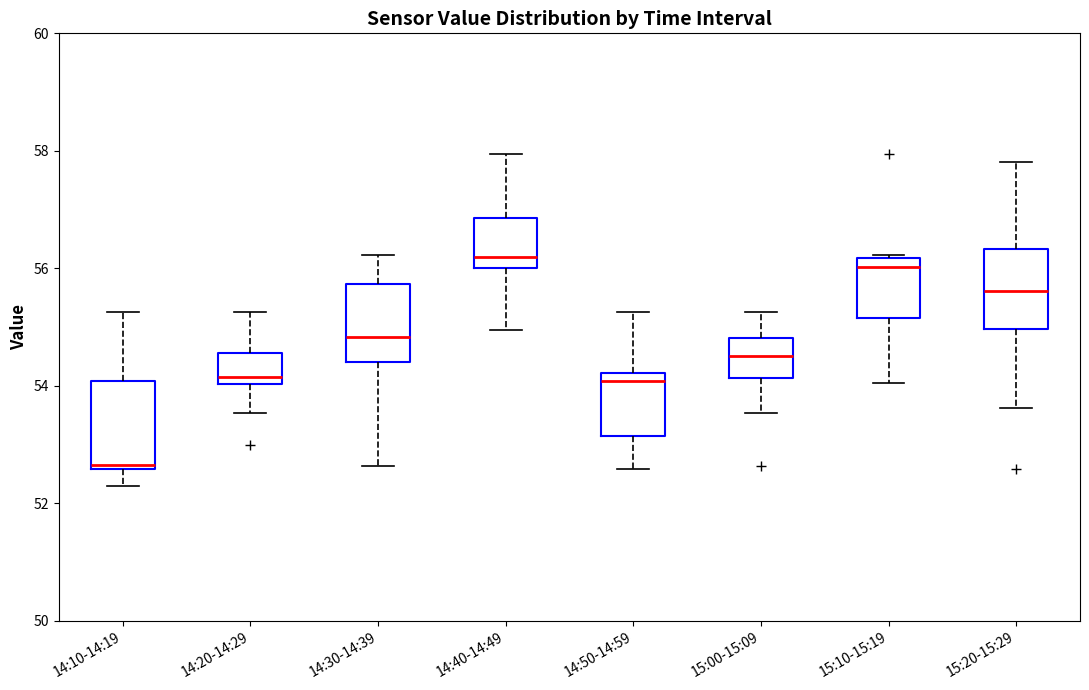

Where is the upper edge of the box for 14:20-14:29 on the y-axis? The values are not printed on the chart, so give them approximately, as read against the axis.

54.6